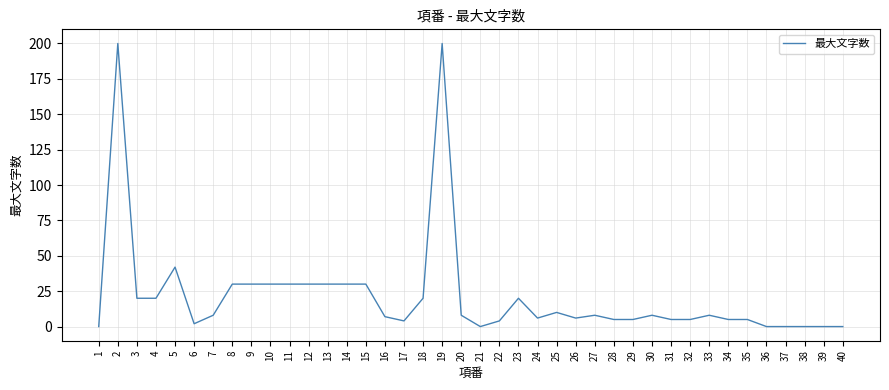

What is the greatest value displayed?

200